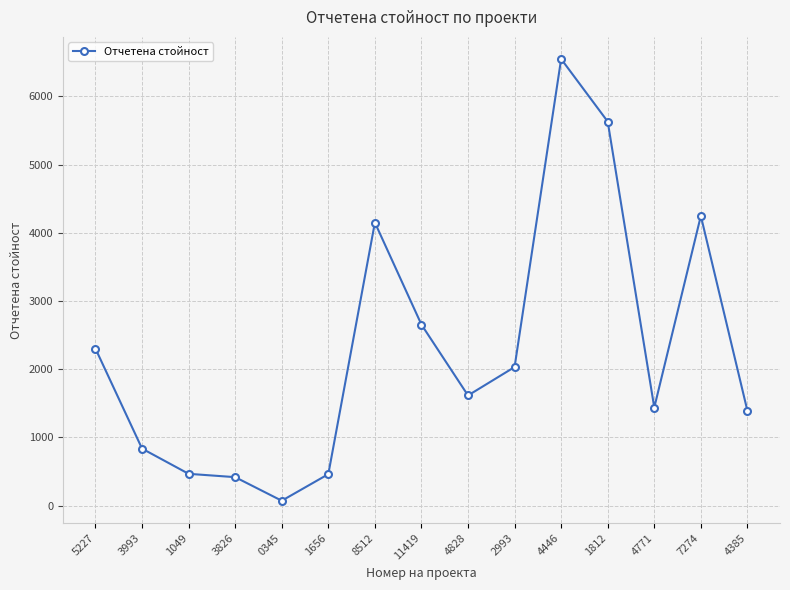

What is the value of the 14th point from the left?

4247.9